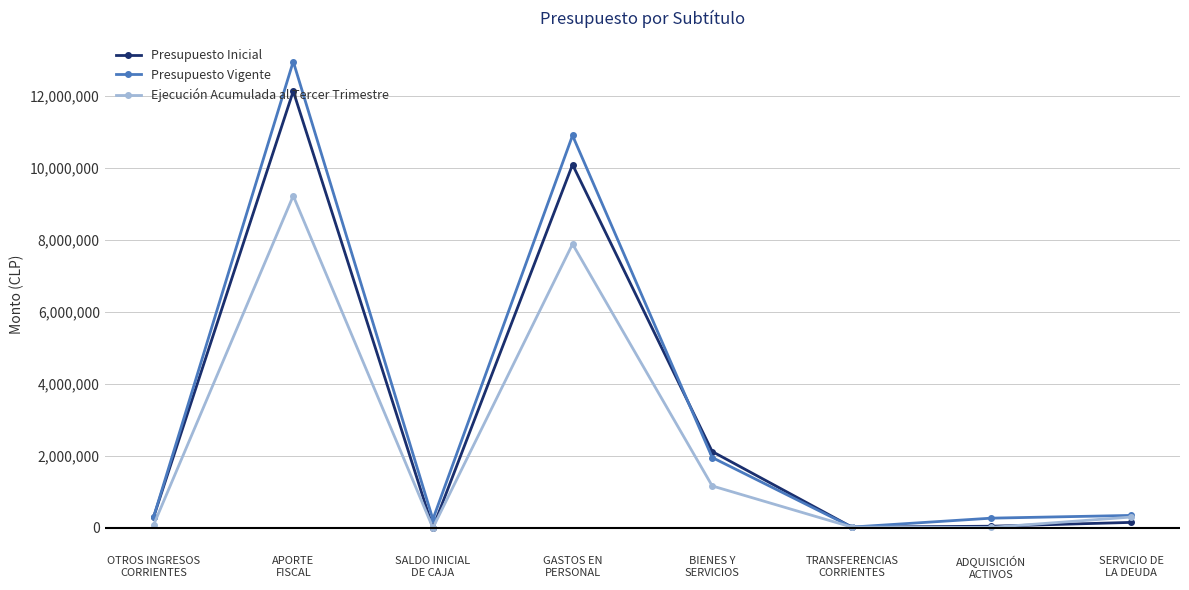

Is this an area chart (filled region under the line)?

No